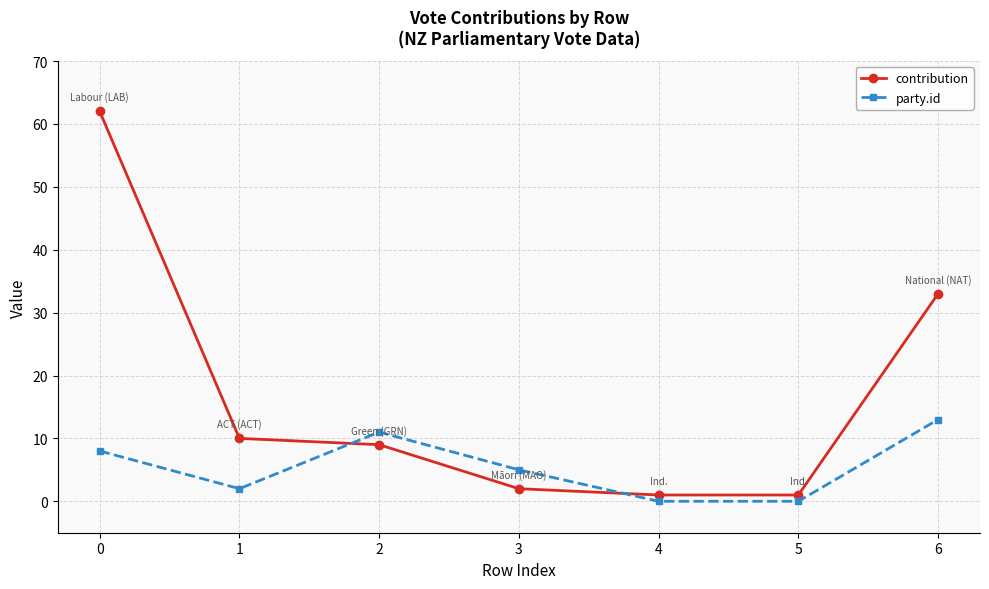

True or false: party.id has more than 2 interior local peaks.

False